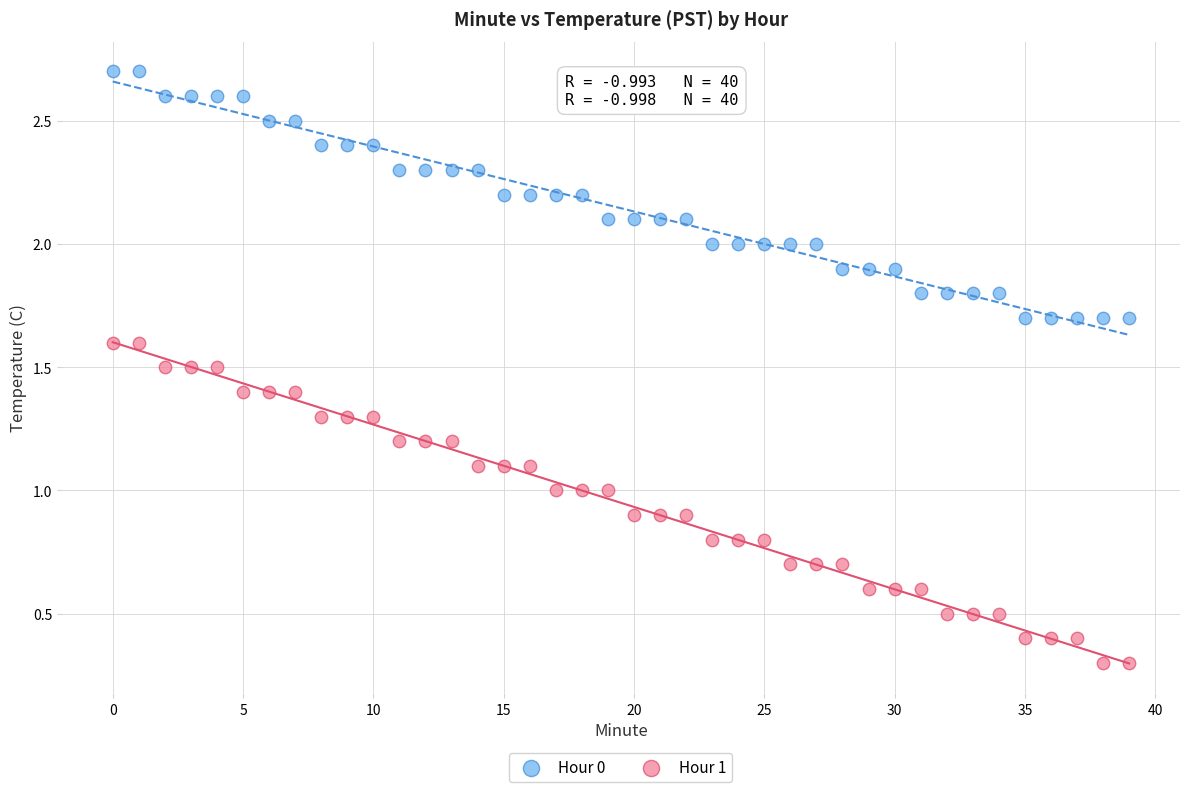

Which series contains the lowest Y value?

Hour 1